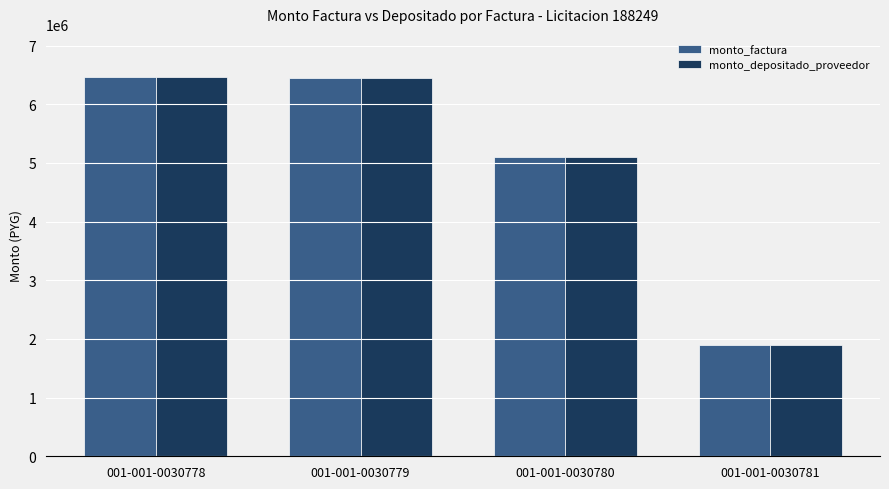

At which label does monto_depositado_proveedor first exceed 6452500?

001-001-0030778